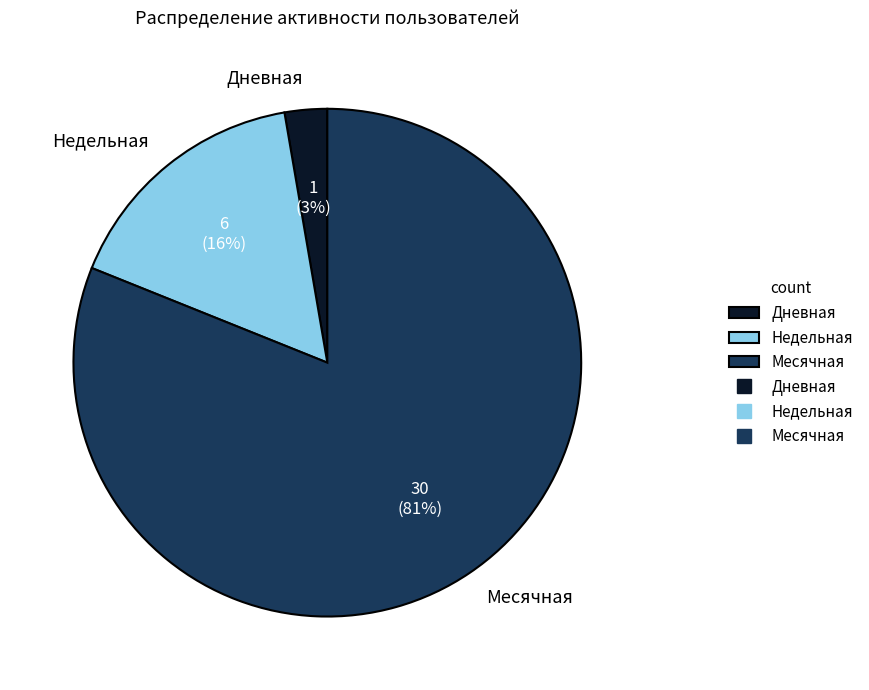

True or false: Дневная accounts for 3% of the total.

True